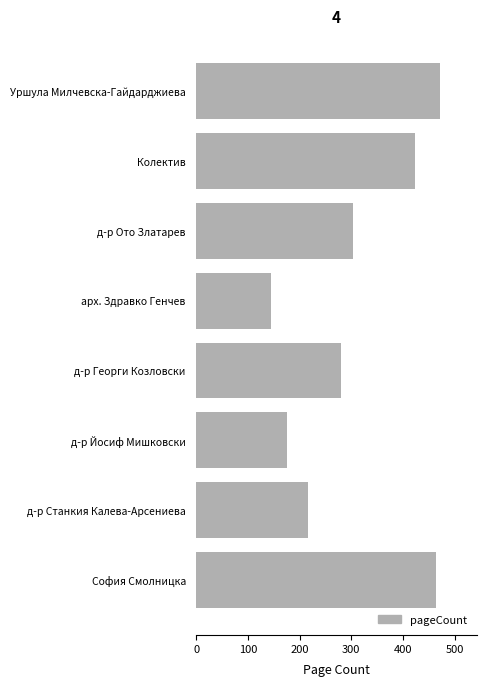

What is the greatest value displayed?

472